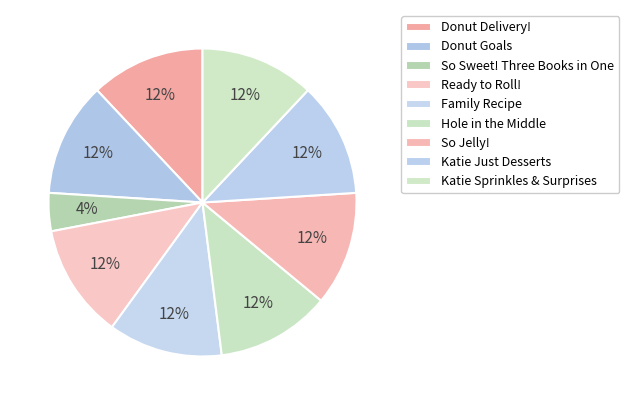

What is the largest slice in the pie chart?

Donut Delivery!